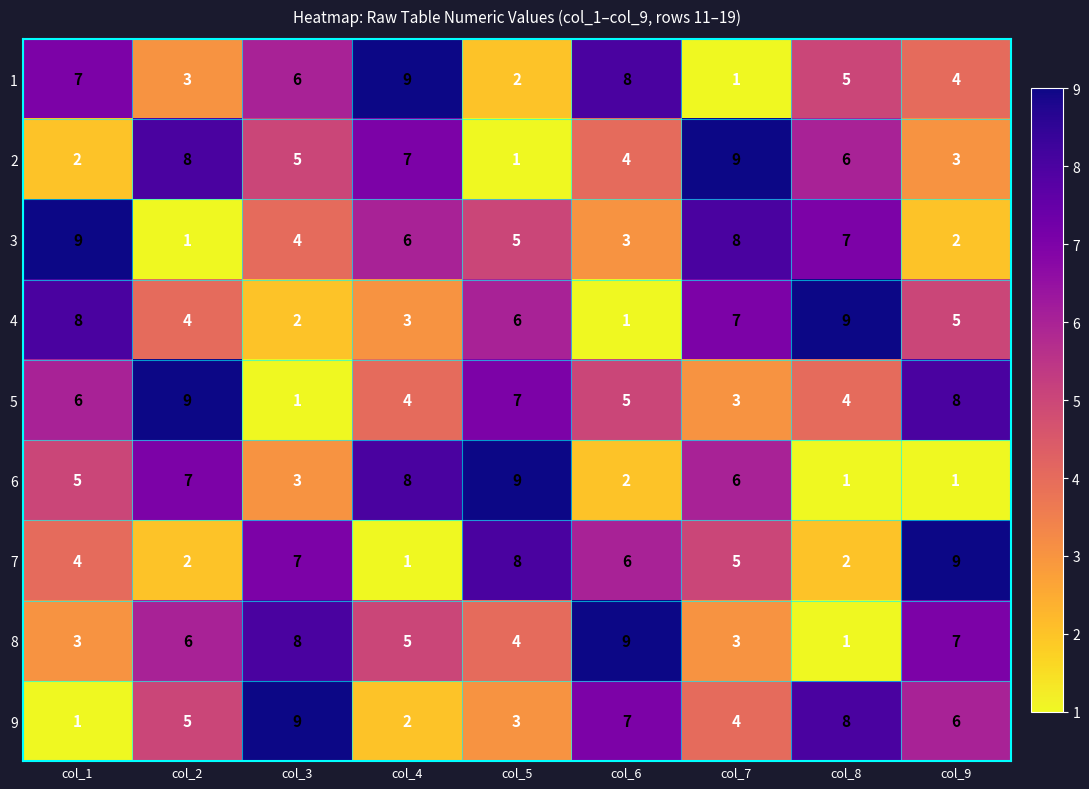

What is the difference between the highest and lowest values at col_5?

8